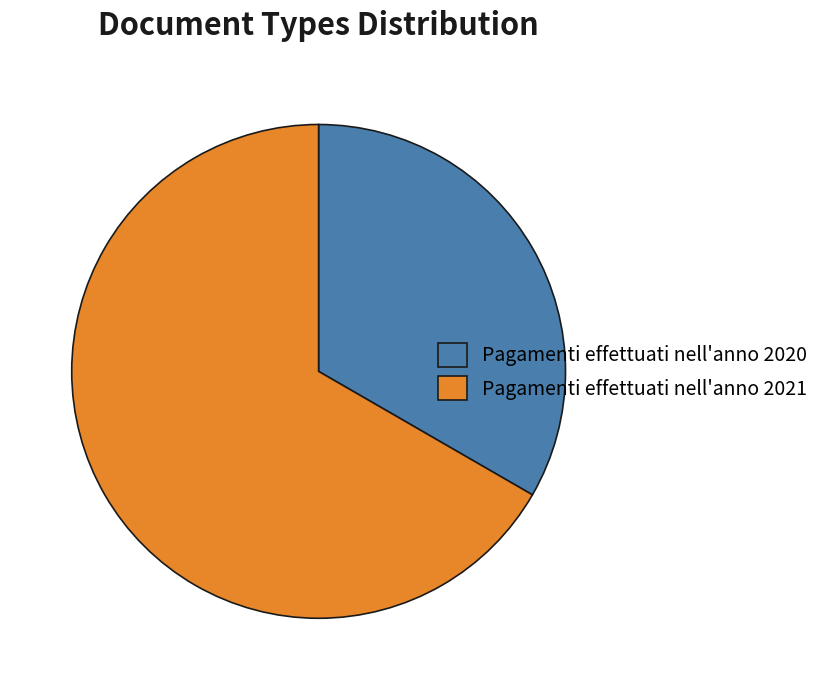

Is the sum of Pagamenti effettuati nell'anno 2021 and Pagamenti effettuati nell'anno 2020 greater than half?

Yes